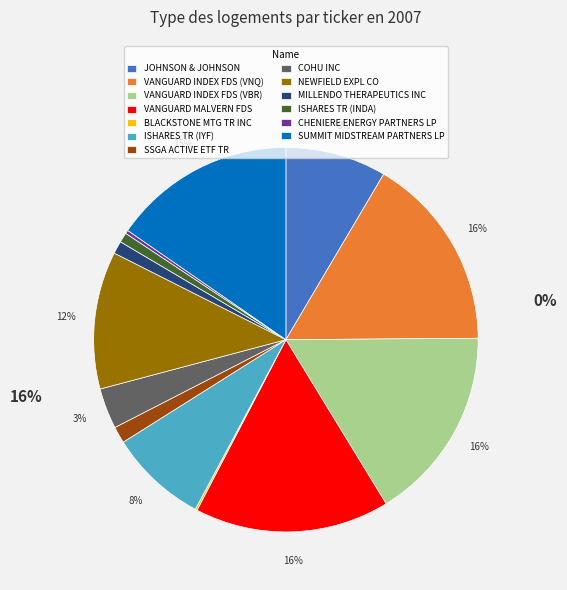

Is it true that ISHARES TR (INDA) is 11% of the pie?

False